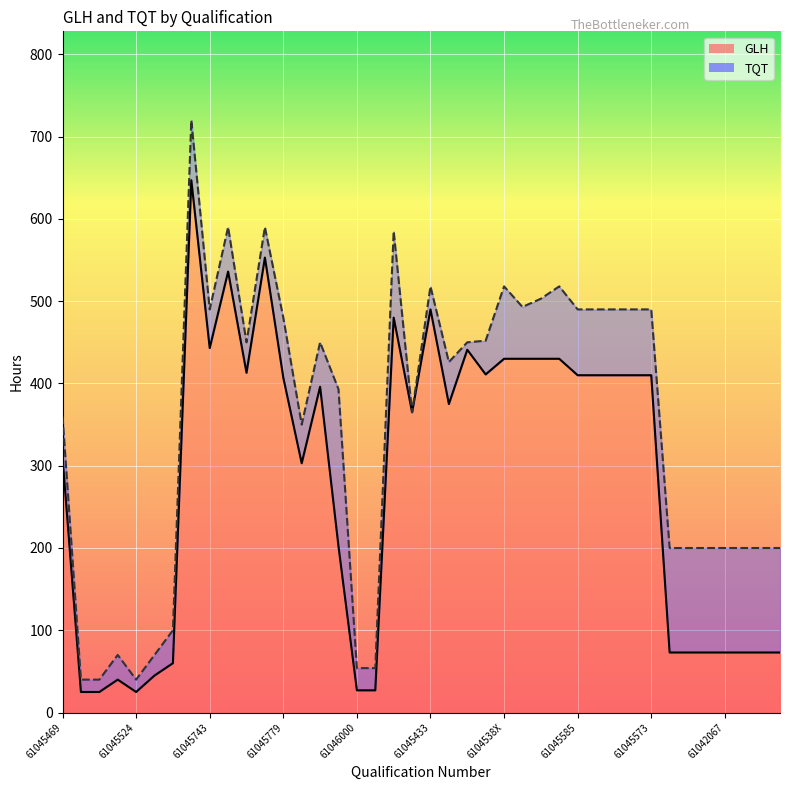

What is the difference between the maximum and minimum values in the TQT series?

680